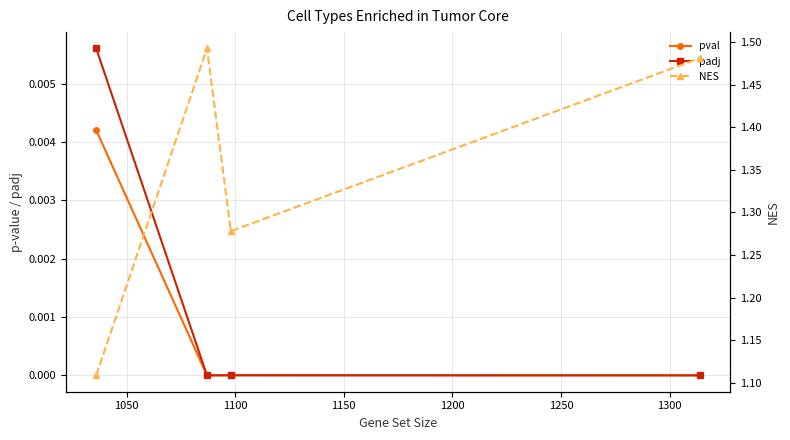

How many lines are shown in the chart?

3